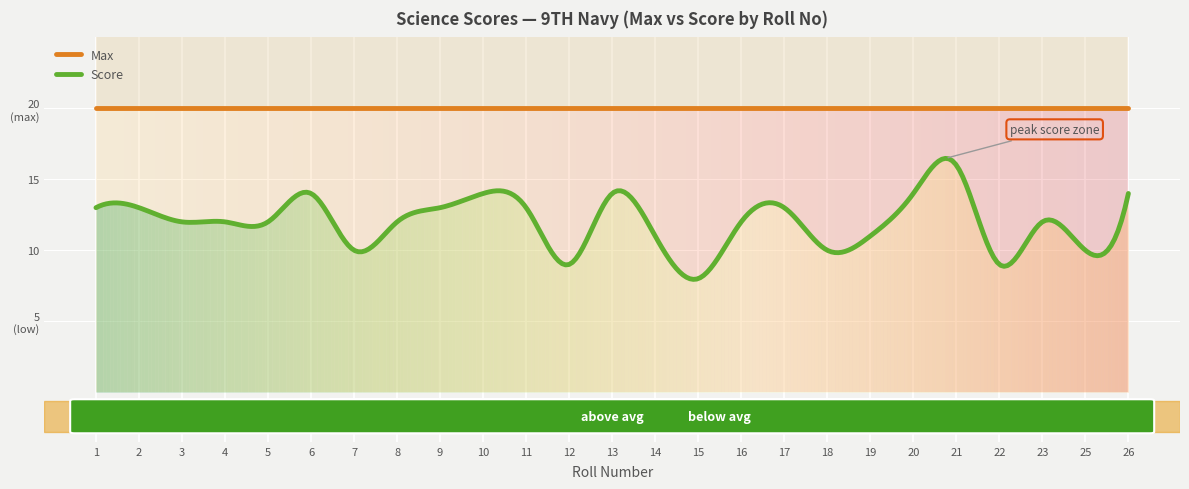

The Max series shows 30 at 16. True or false?

False